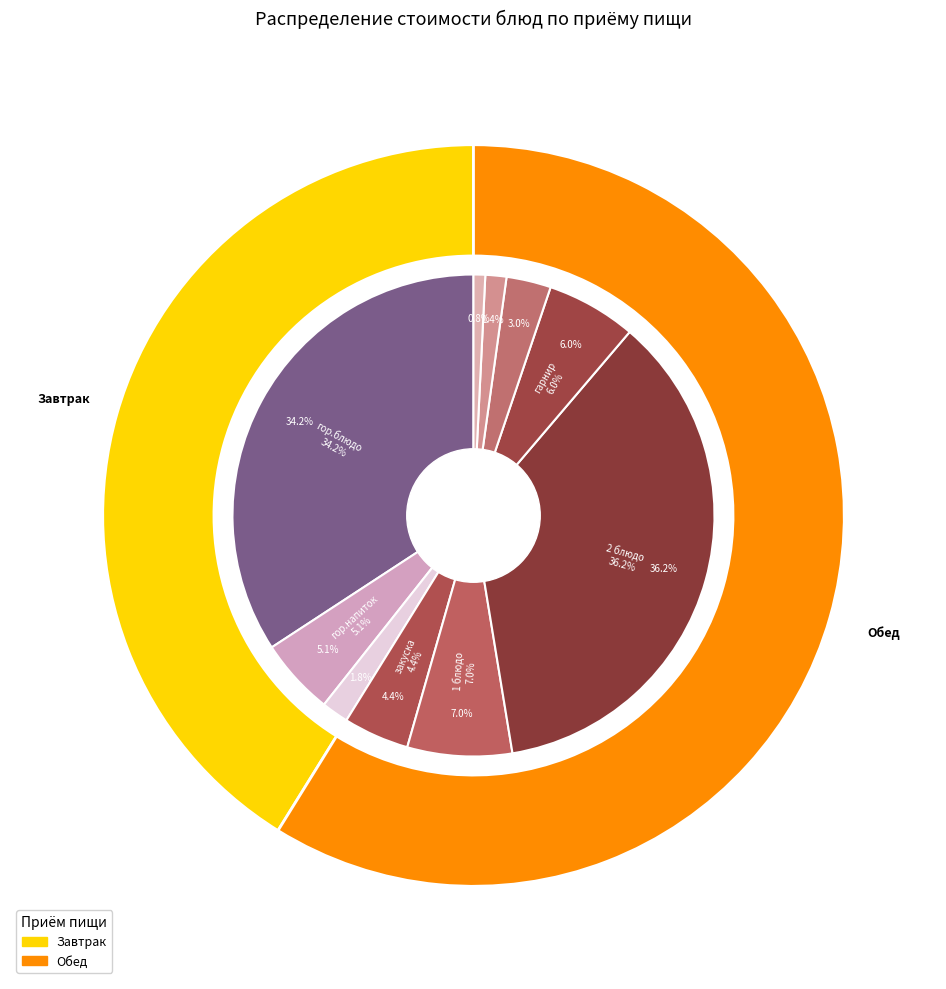

What is the ratio of the value at напиток to the value at 1 блюдо?

0.4